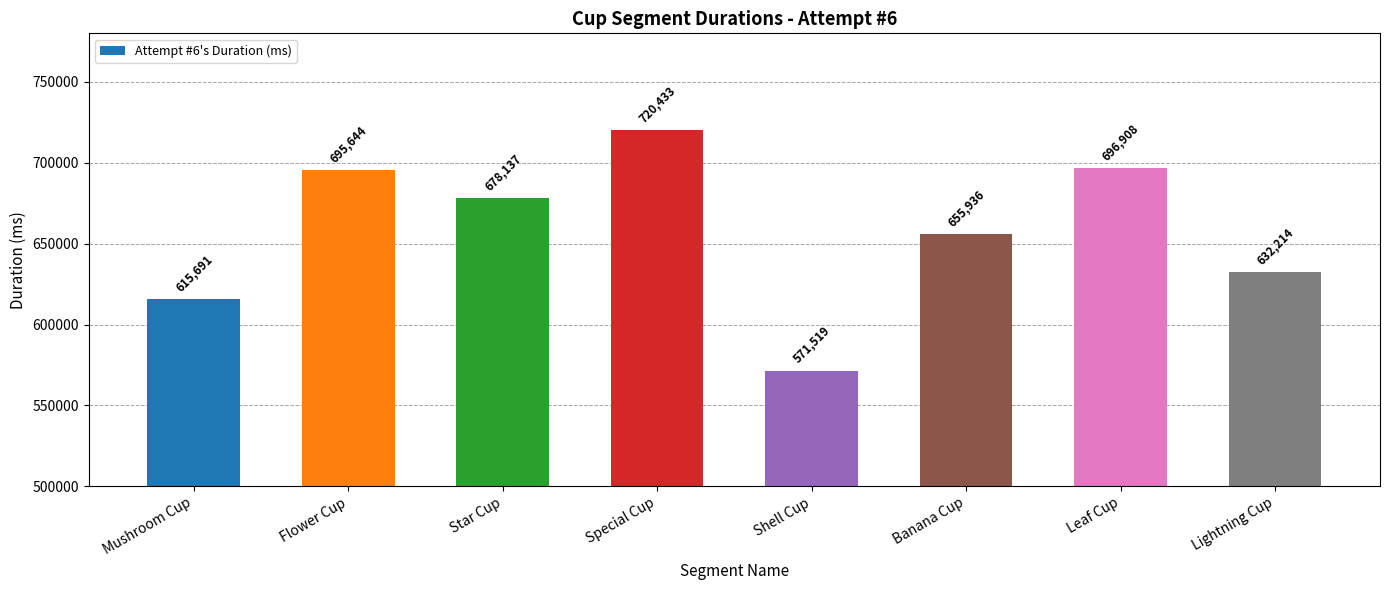

The chart shows a value of 221583 at Shell Cup. True or false?

False